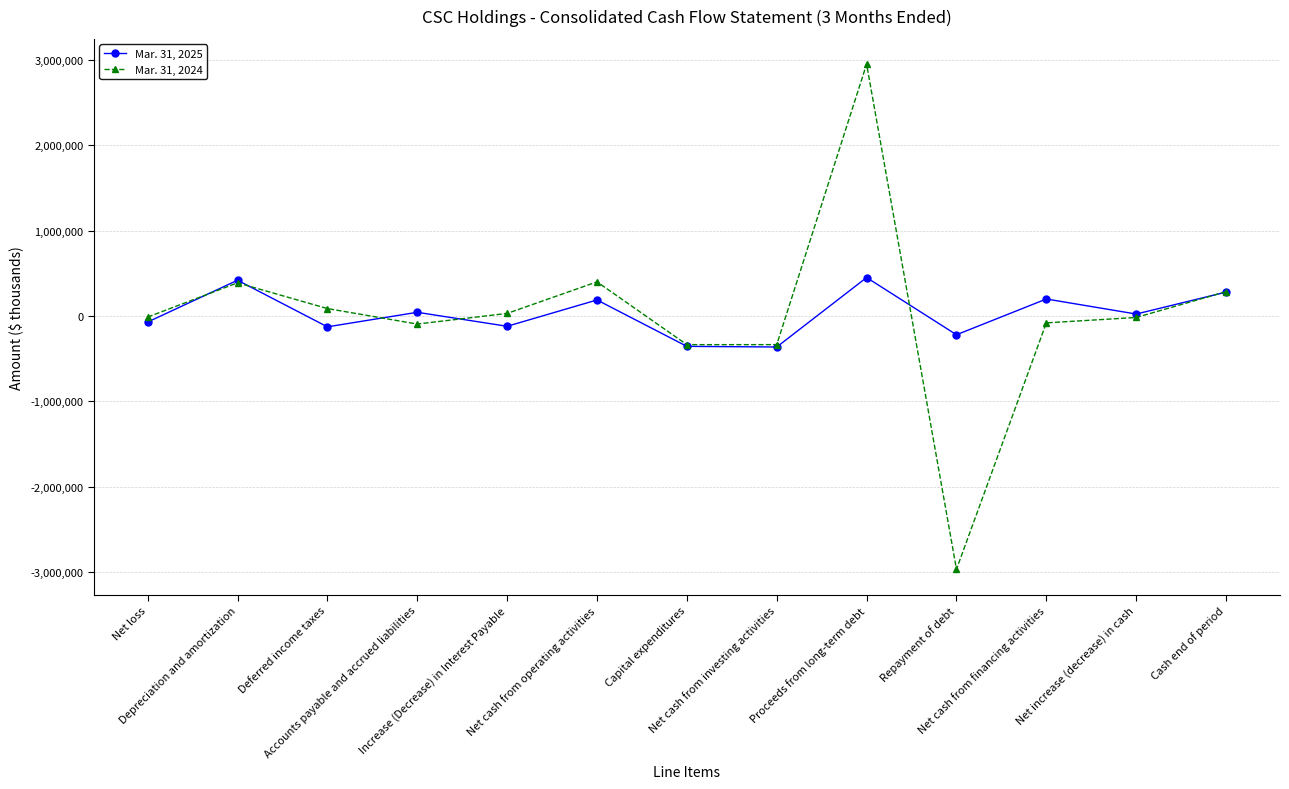

True or false: Mar. 31, 2025 has more than 0 interior local peaks.

True